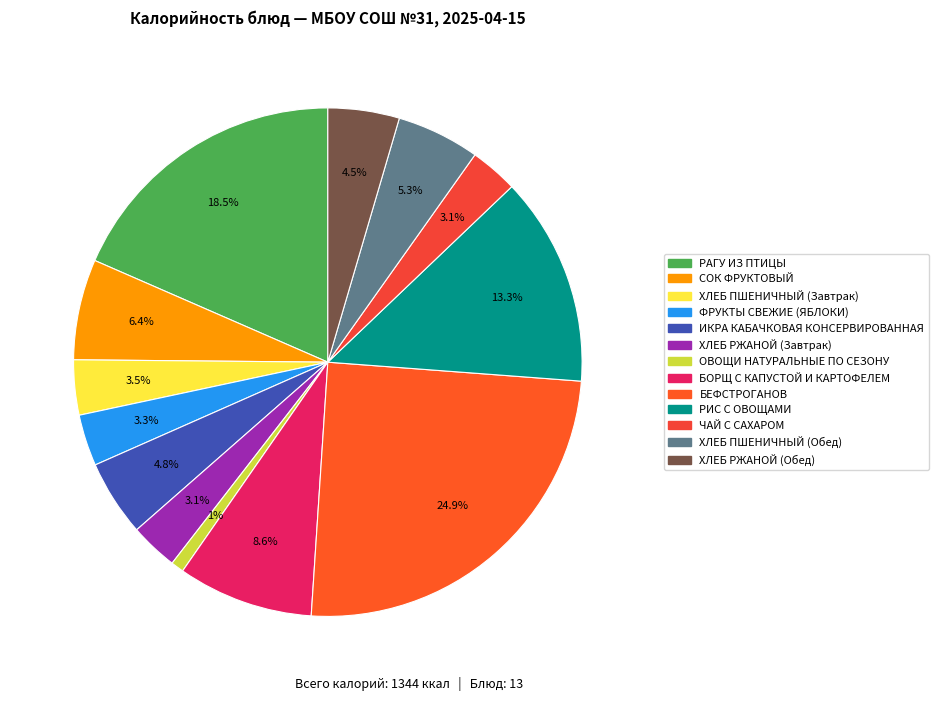

What is the largest slice in the pie chart?

БЕФСТРОГАНОВ